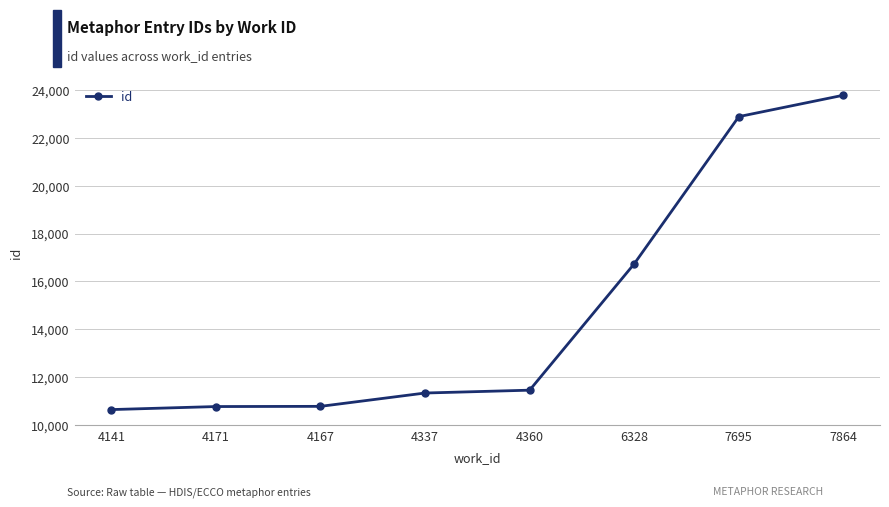

What is the greatest value displayed?

23778